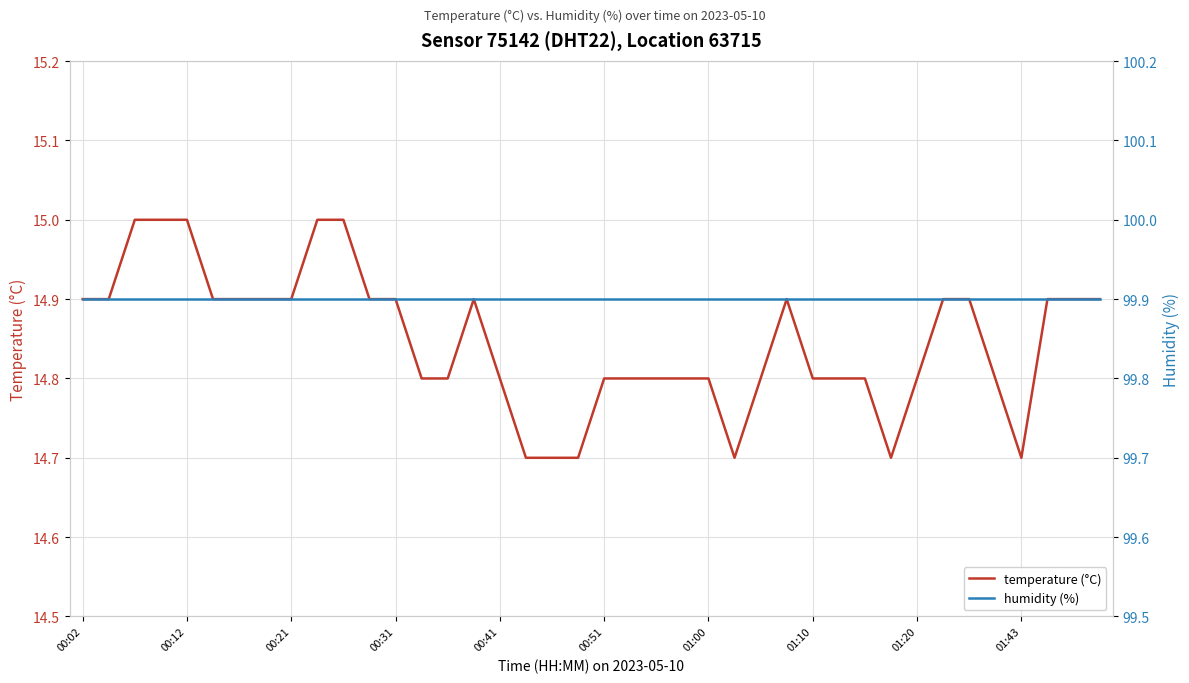

How many lines are shown in the chart?

2